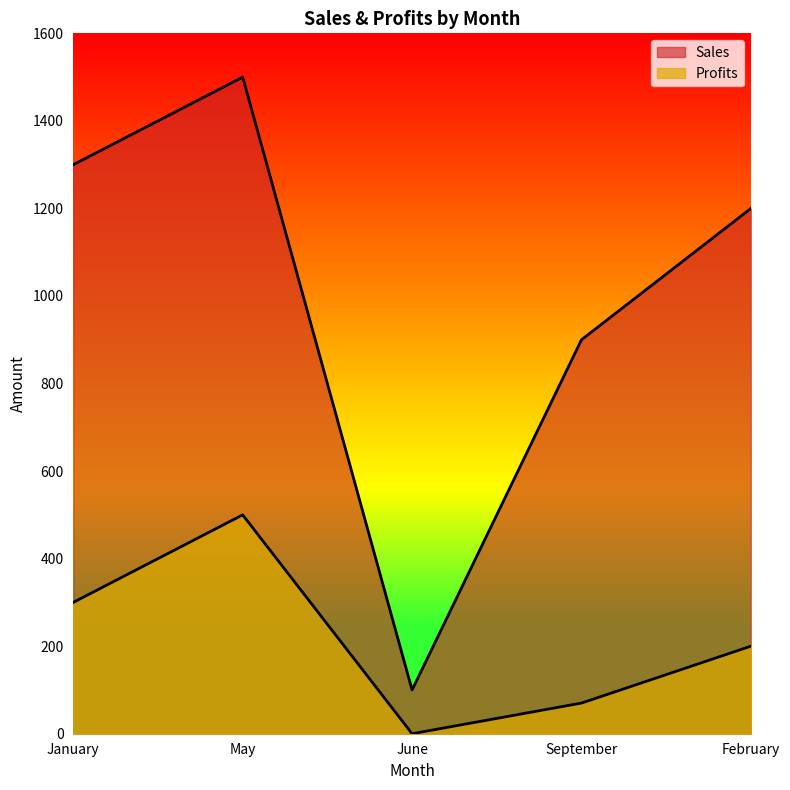

What is the maximum value shown in the chart?

1500